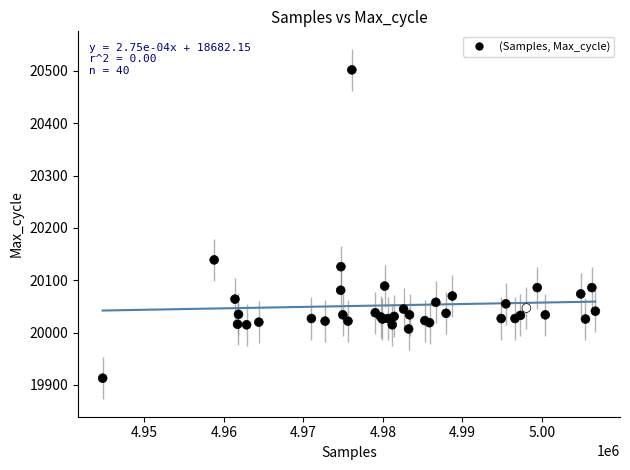

What Y value in the scatter plot is closest to 20207?

20139